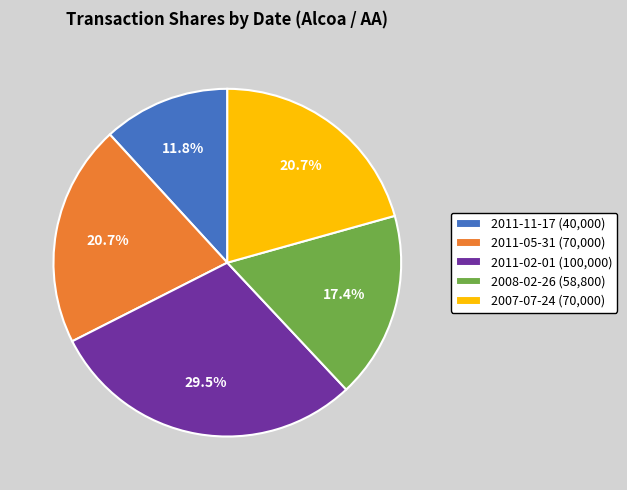

Do 2008-02-26 and 2011-11-17 together represent more than half of the pie?

No